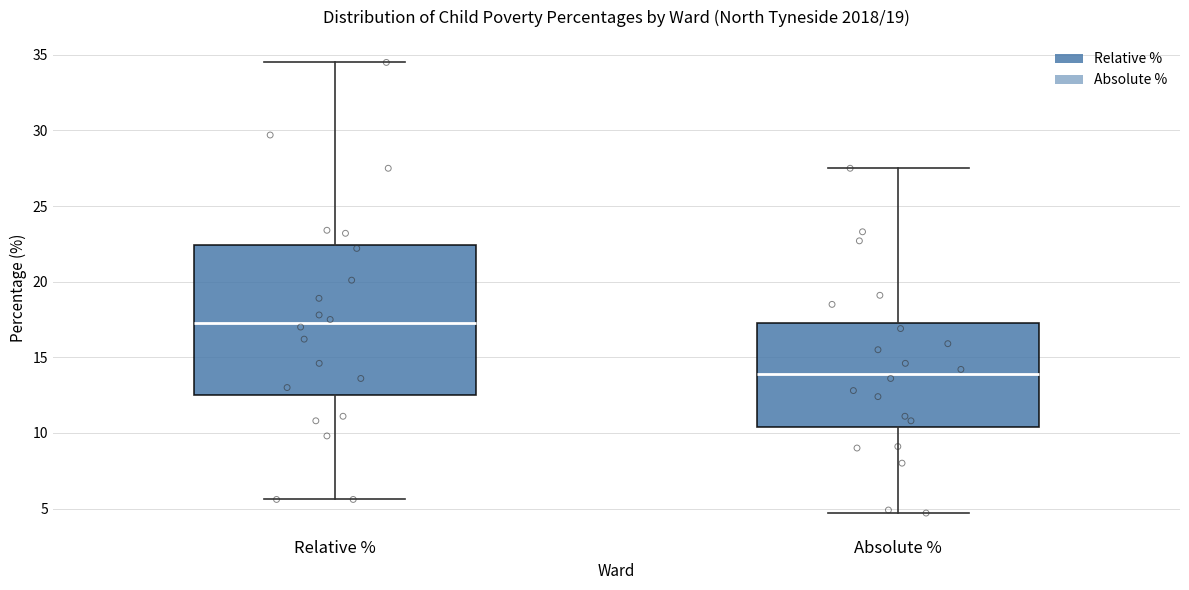

Reading left to right, read every box against the y-axis: the position of its median line, the range the box covers, and the ends of its whiskers. The values are not printed on the chart, so give them approximately, as read against the axis.

Relative %: median 17.5, box 12.5 to 22.5, whiskers 5.5 to 34.5
Absolute %: median 14.0, box 10.5 to 17.5, whiskers 4.5 to 27.5